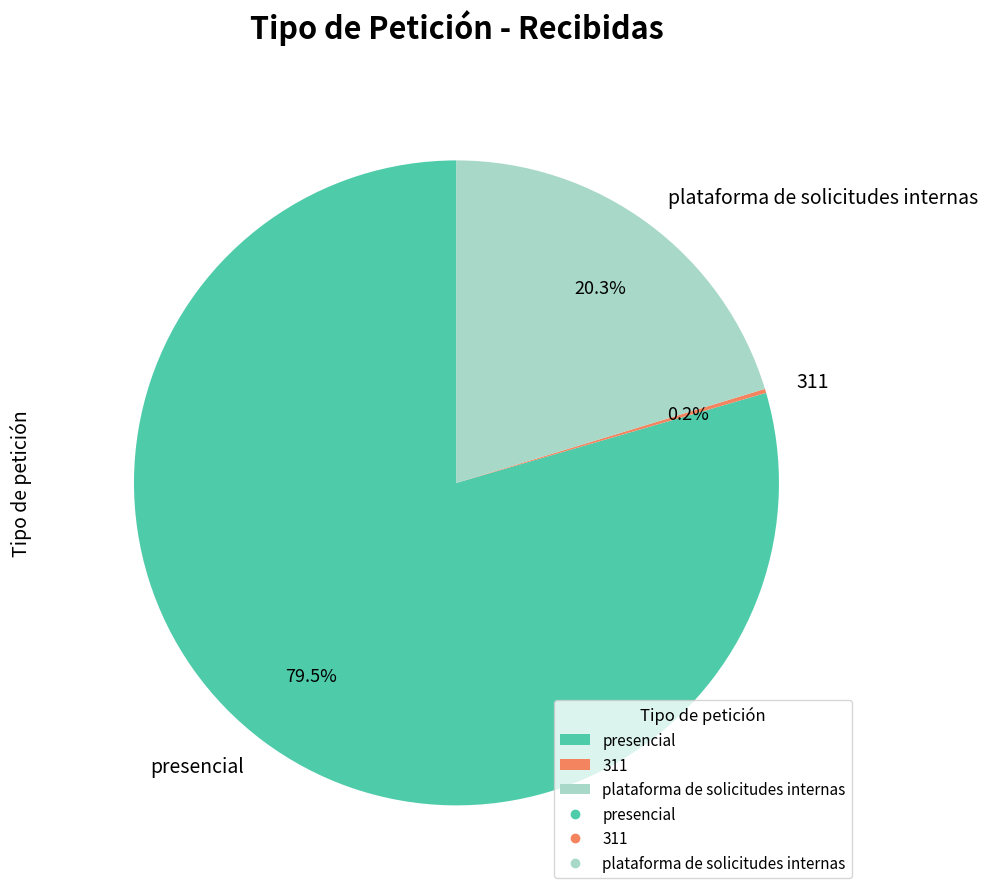

What percentage is NOT represented by presencial?

20.5%